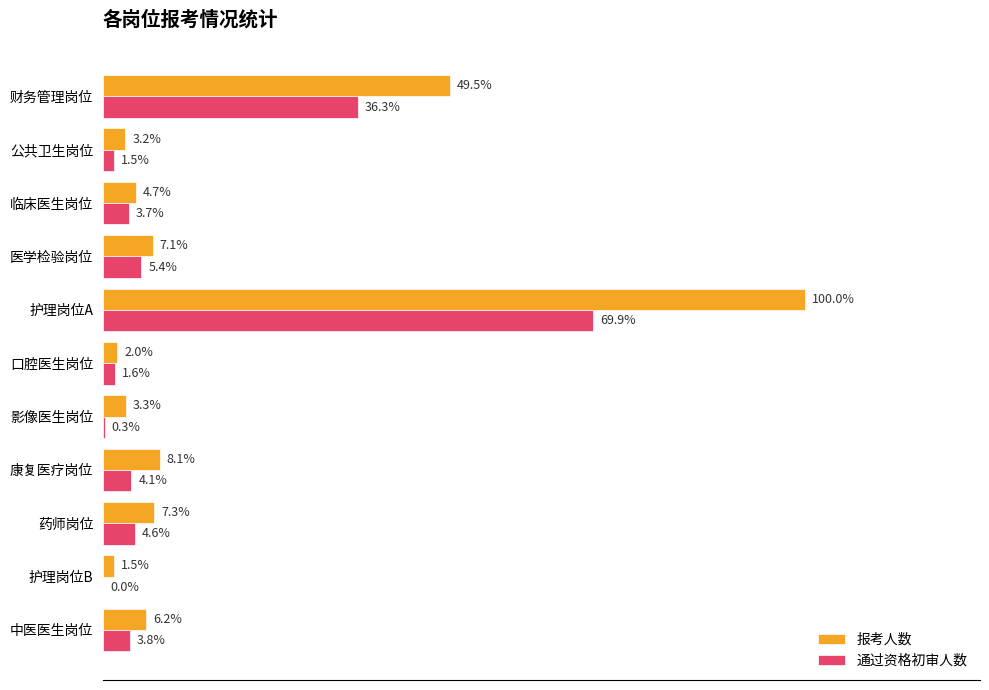

What are all the series names shown in the legend?

报考人数, 通过资格初审人数